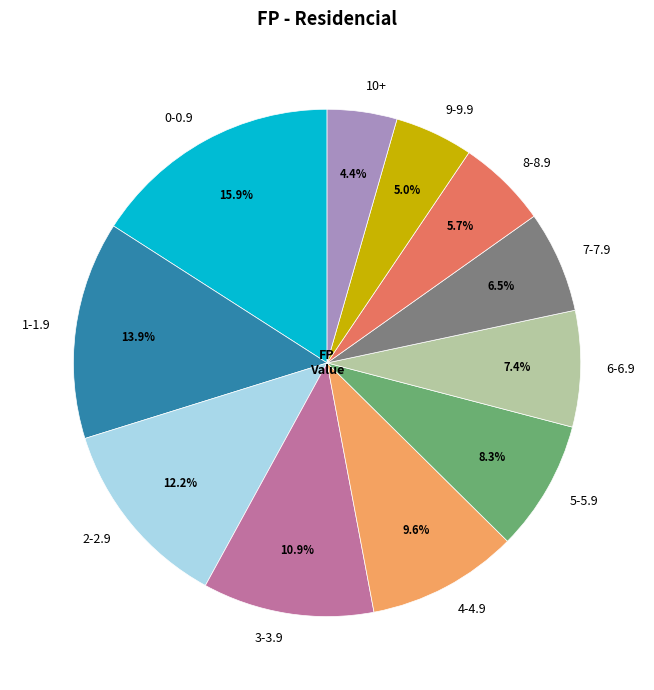

Count the number of slices in the pie.

11